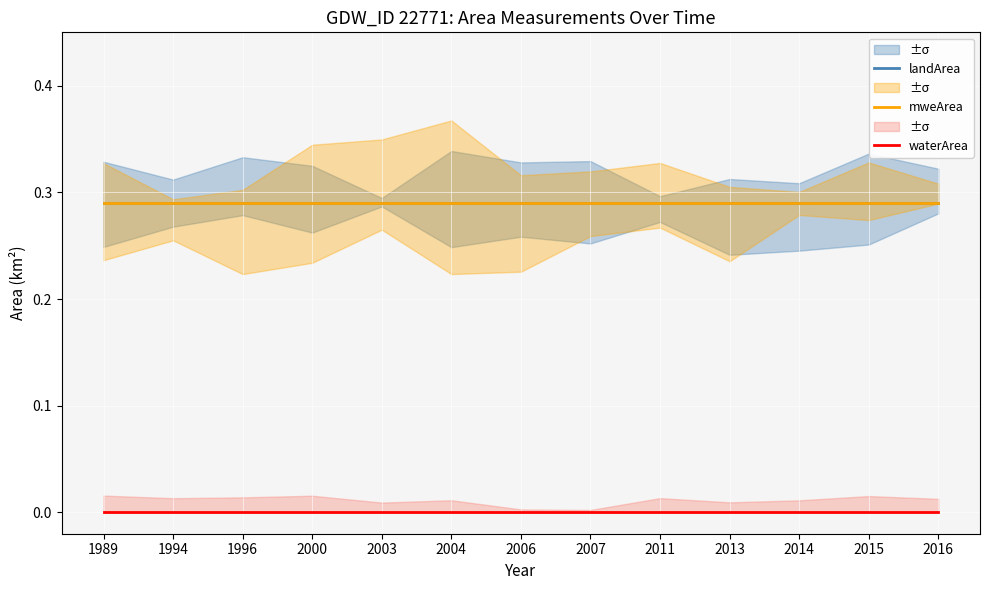

How many series are shown in this chart?

3